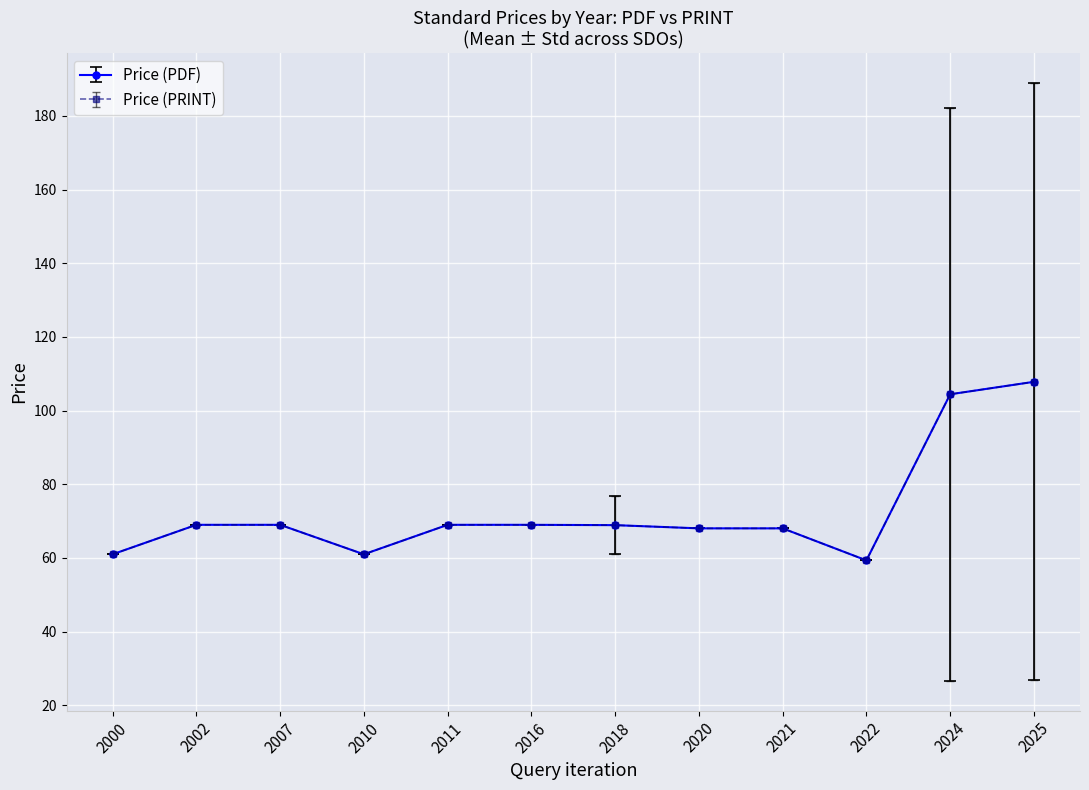

Which series has the largest total across all categories?

Price (PDF)